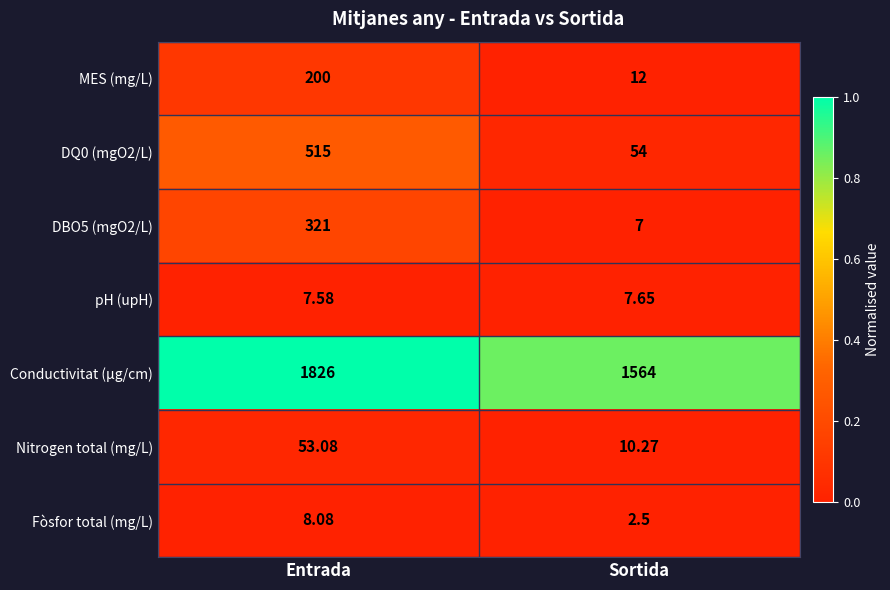

At which category is the sum across all series the highest?

Entrada